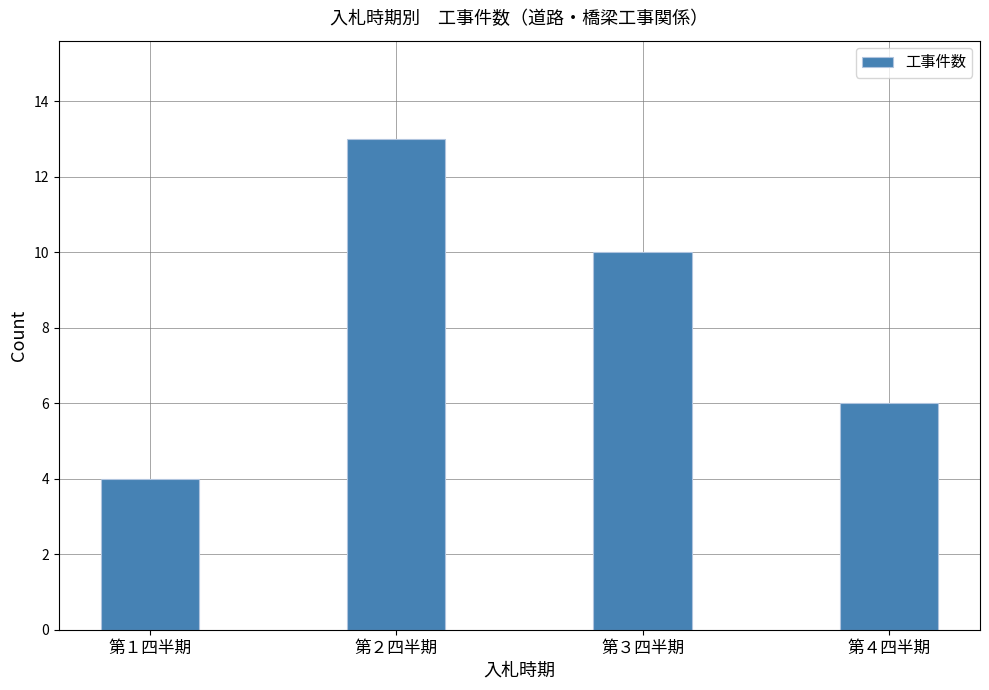

What is the change in value from 第２四半期 to 第３四半期?

-3